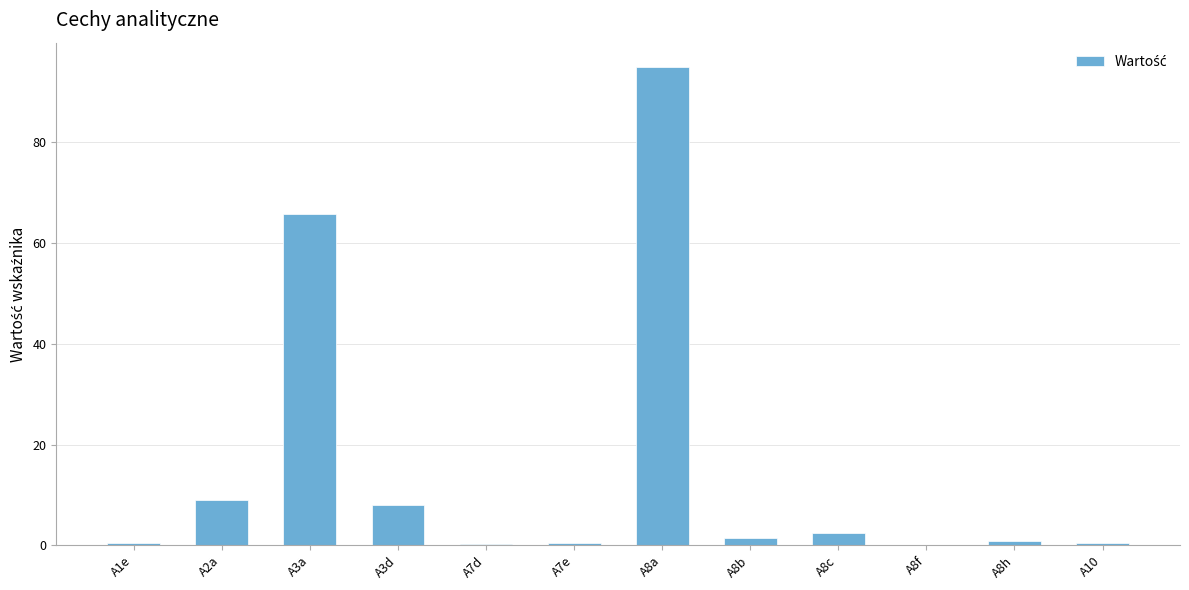

Which has a higher value, A2a or A8c?

A2a